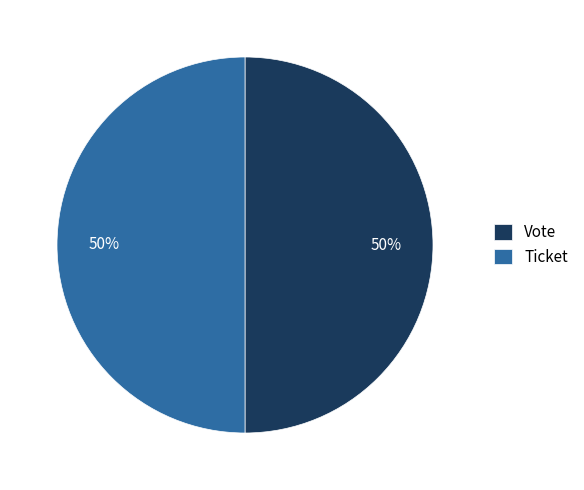

How many slices are in this pie chart?

2